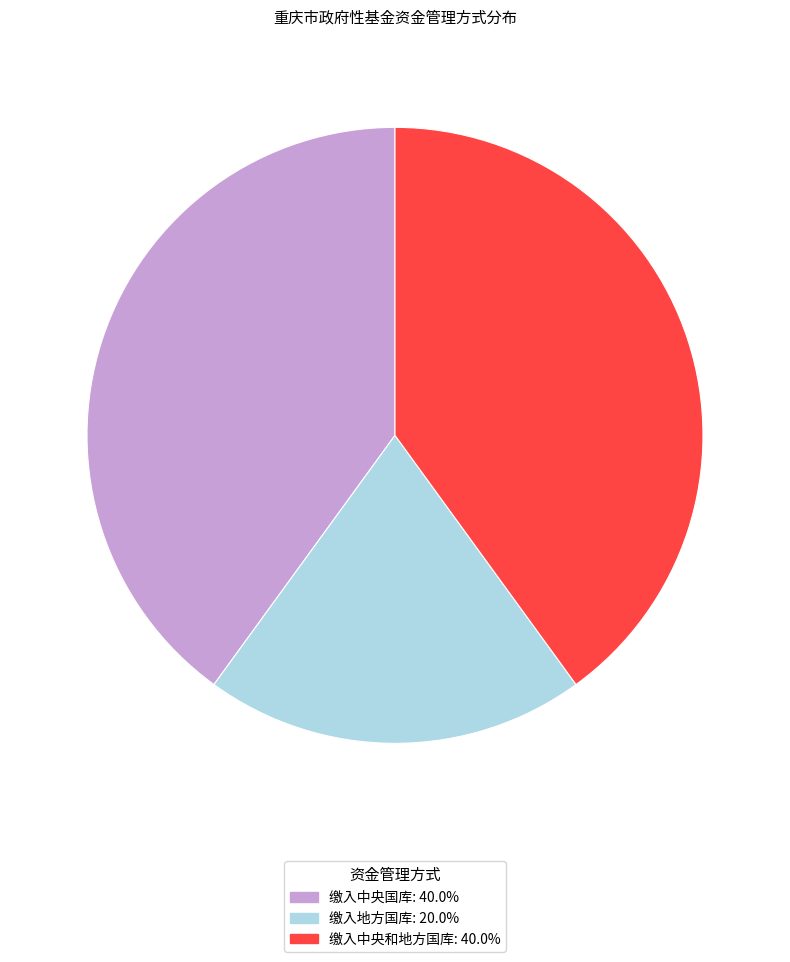

Which slice is the smallest?

缴入地方国库